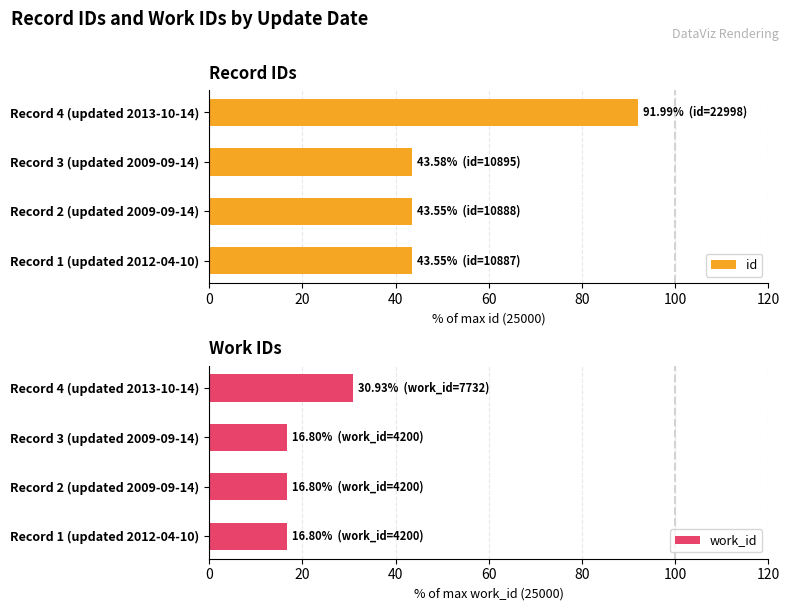

What is the lowest value of the work_id series?

16.8